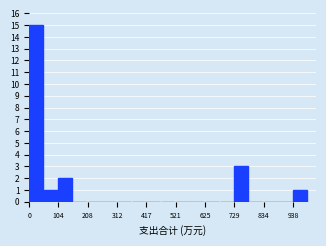

Around what value on the x-axis is the tallest bar? Give the approximate position of its centre, as read against the axis.

20